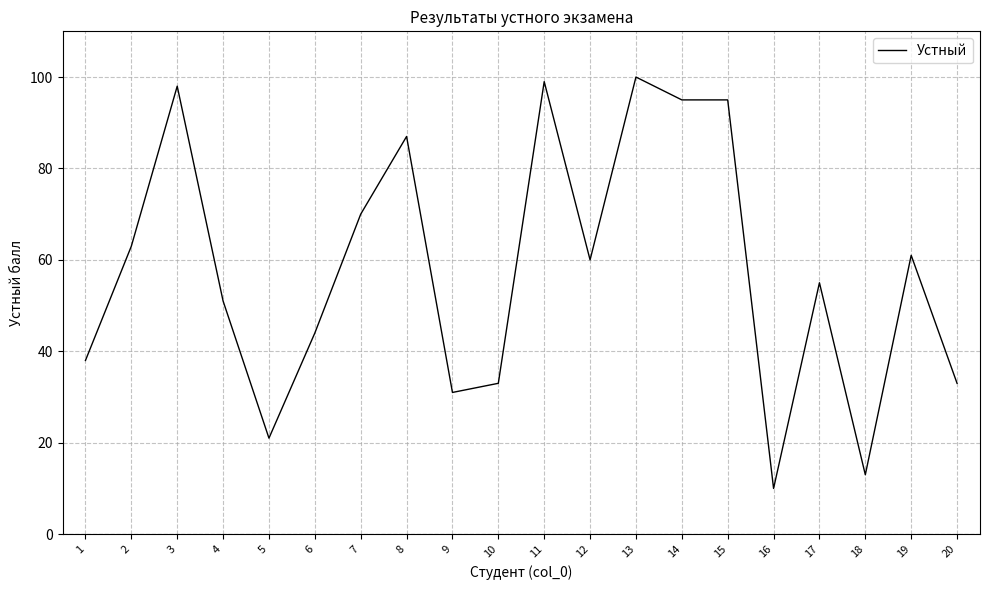

What is the sum of the values at 16 and 18?

23